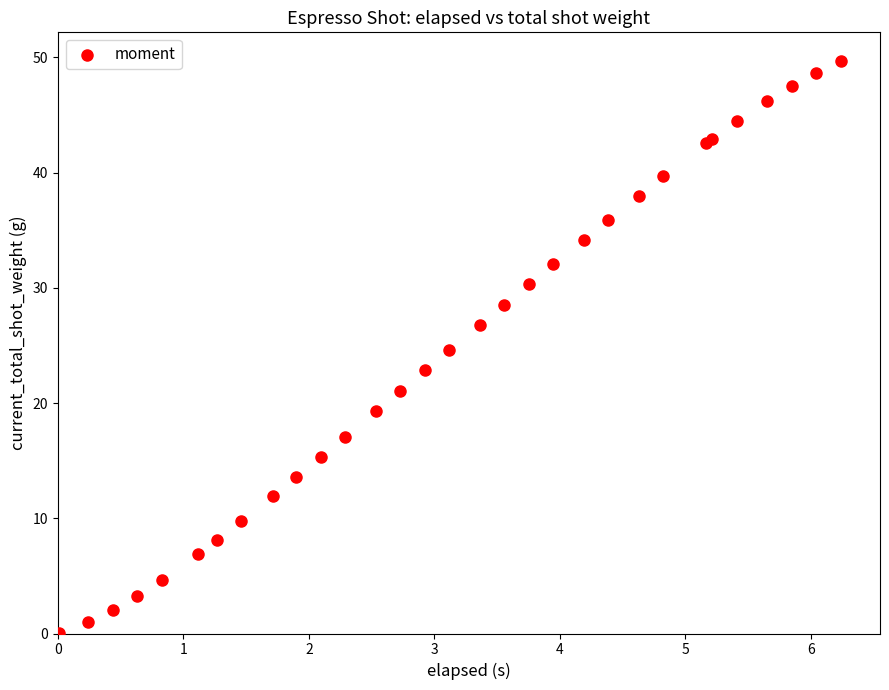

What Y value in the scatter plot is closest to 24?

24.6